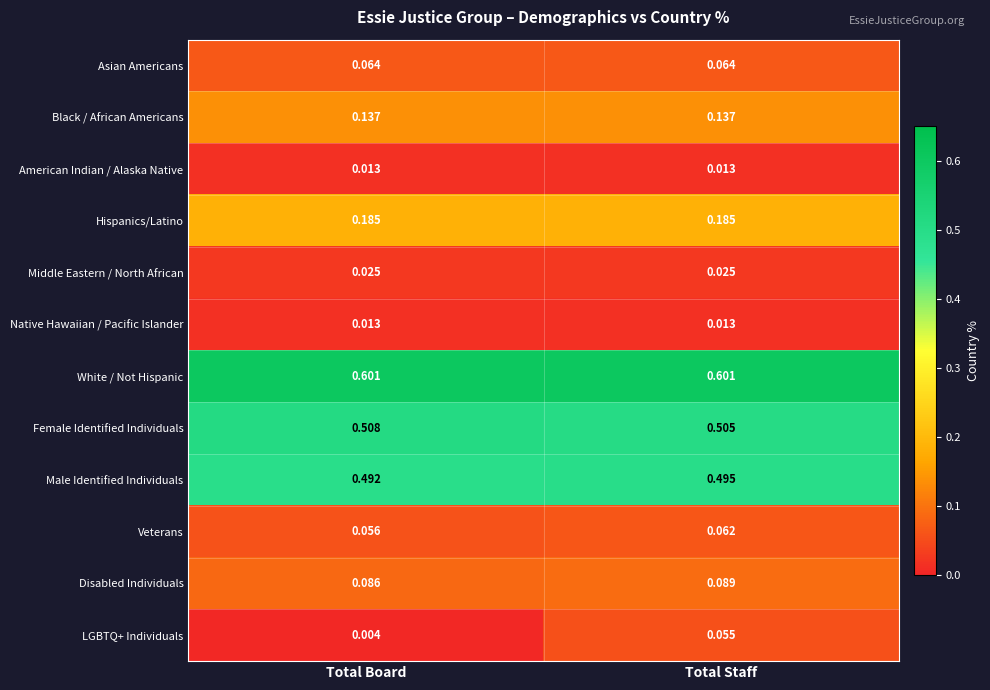

At which label is Female Identified Individuals closest to 0?

Total Staff